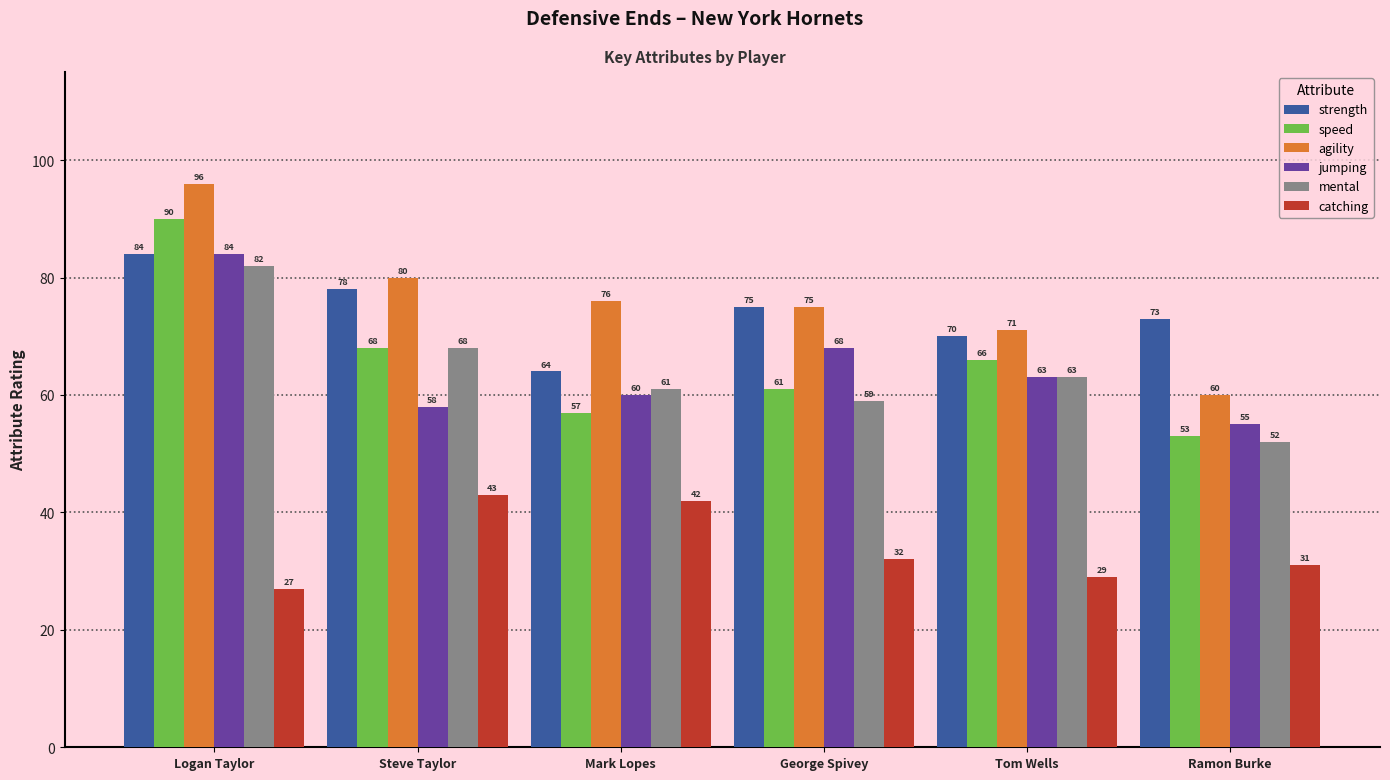

List the labels in order of catching value, largest first.

Steve Taylor, Mark Lopes, George Spivey, Ramon Burke, Tom Wells, Logan Taylor